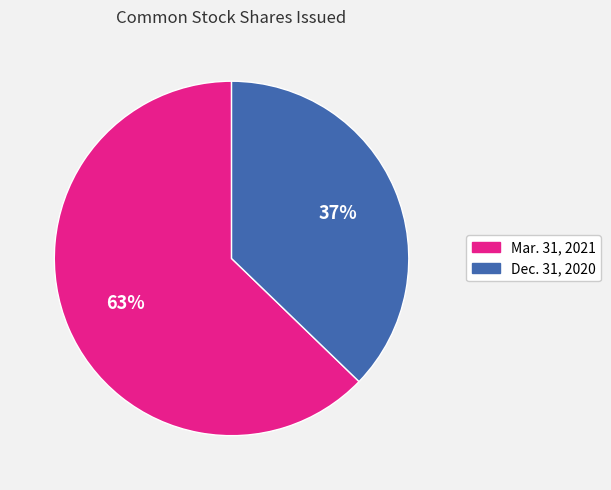

To the nearest percent, what is the difference between the Mar. 31, 2021 and Dec. 31, 2020 slice percentages?

26%